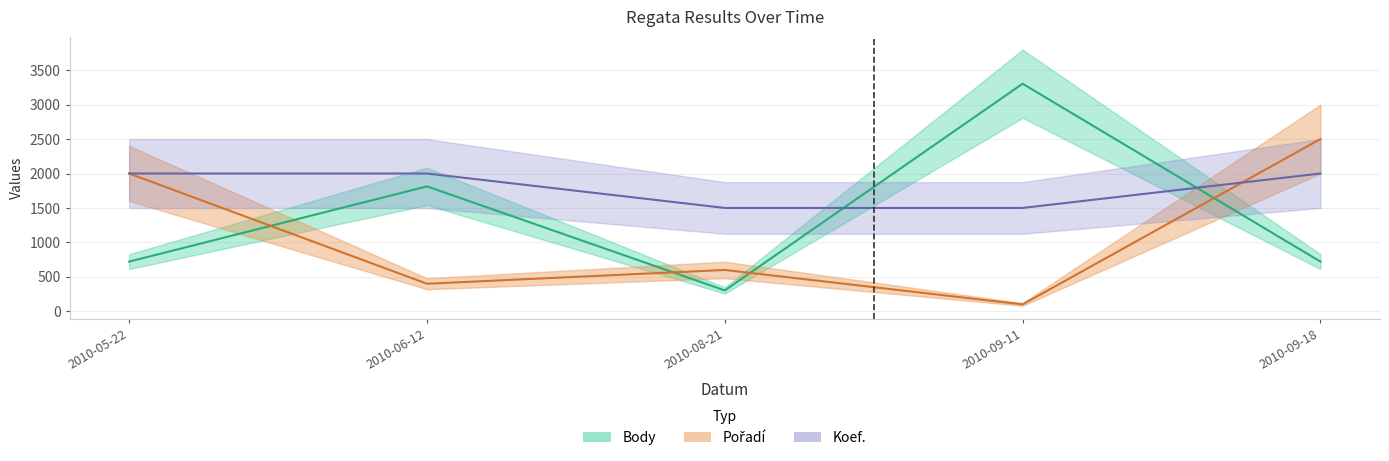

The value of Koef. at 2010-09-18 is 754. True or false?

False